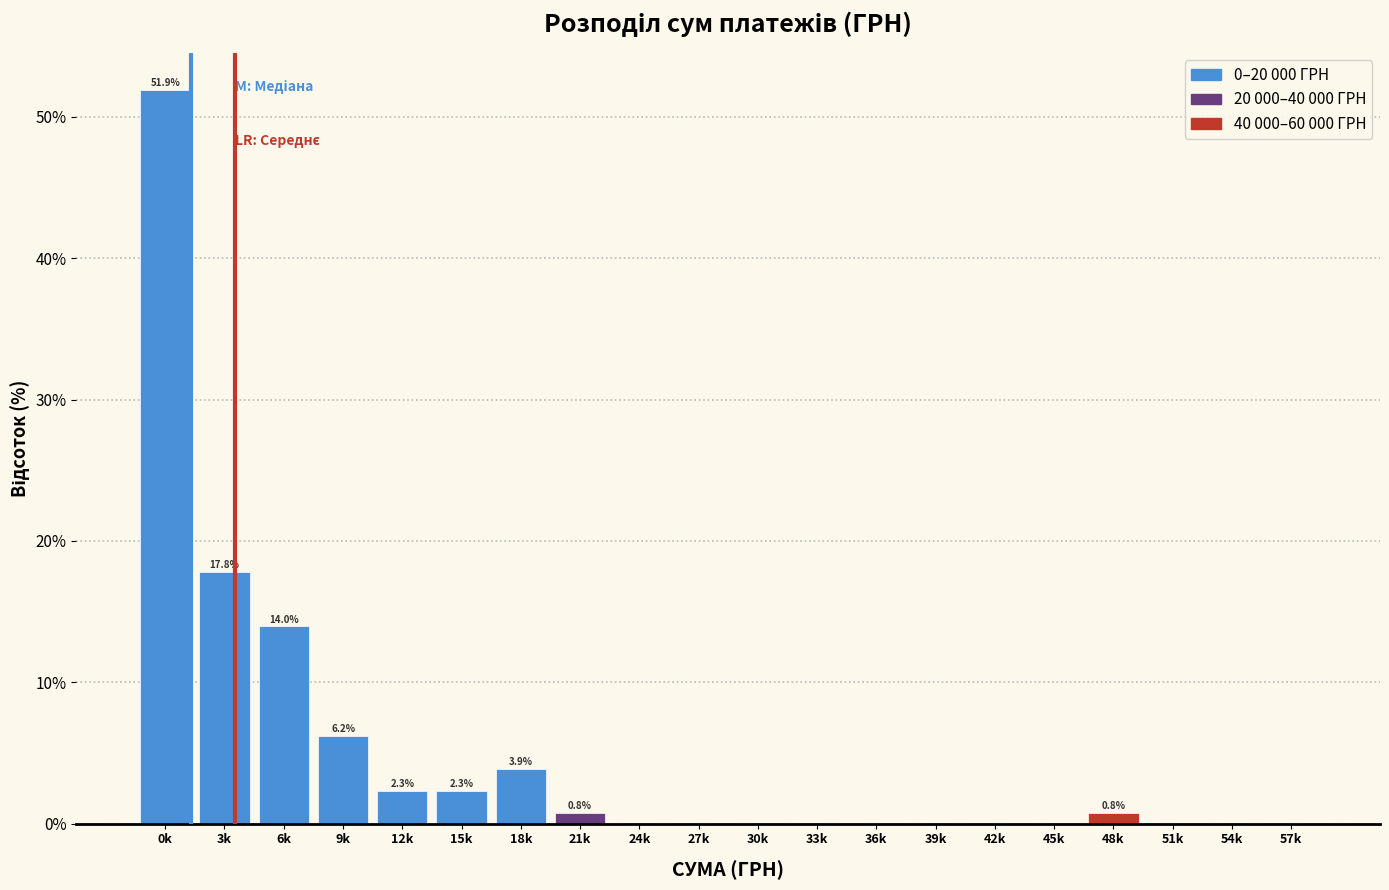

Reading right to left, transcribe all the data shown in this chart.

57k=0.0	54k=0.0	51k=0.0	48k=0.8	45k=0.0	42k=0.0	39k=0.0	36k=0.0	33k=0.0	30k=0.0	27k=0.0	24k=0.0	21k=0.8	18k=3.9	15k=2.3	12k=2.3	9k=6.2	6k=14.0	3k=17.8	0k=51.9